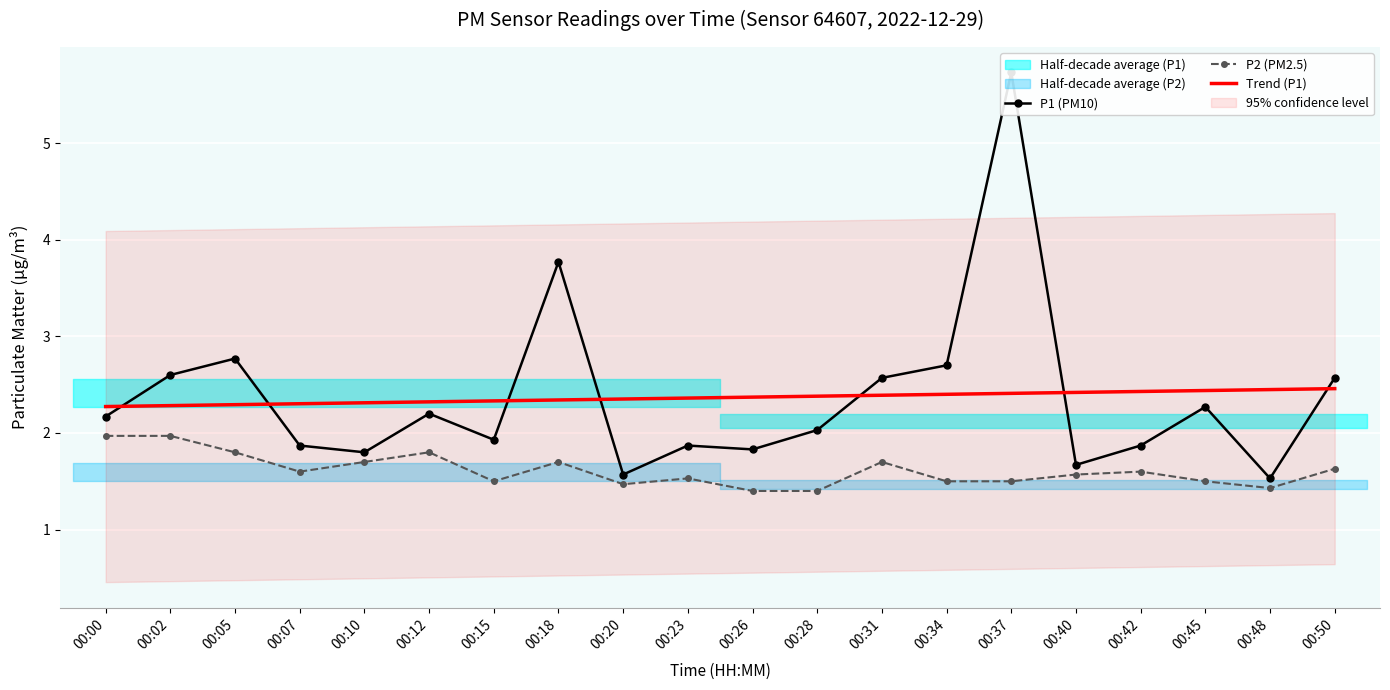

Reading left to right, transcribe all the data shown in this chart.

P1 (PM10): 2.2	2.6	2.8	1.9	1.8	2.2	1.9	3.8	1.6	1.9	1.8	2.0	2.6	2.7	5.7	1.7	1.9	2.3	1.5	2.6
P2 (PM2.5): 2.0	2.0	1.8	1.6	1.7	1.8	1.5	1.7	1.5	1.5	1.4	1.4	1.7	1.5	1.5	1.6	1.6	1.5	1.4	1.6
Trend (P1): 2.3	2.3	2.3	2.3	2.3	2.3	2.3	2.3	2.4	2.4	2.4	2.4	2.4	2.4	2.4	2.4	2.4	2.4	2.4	2.5